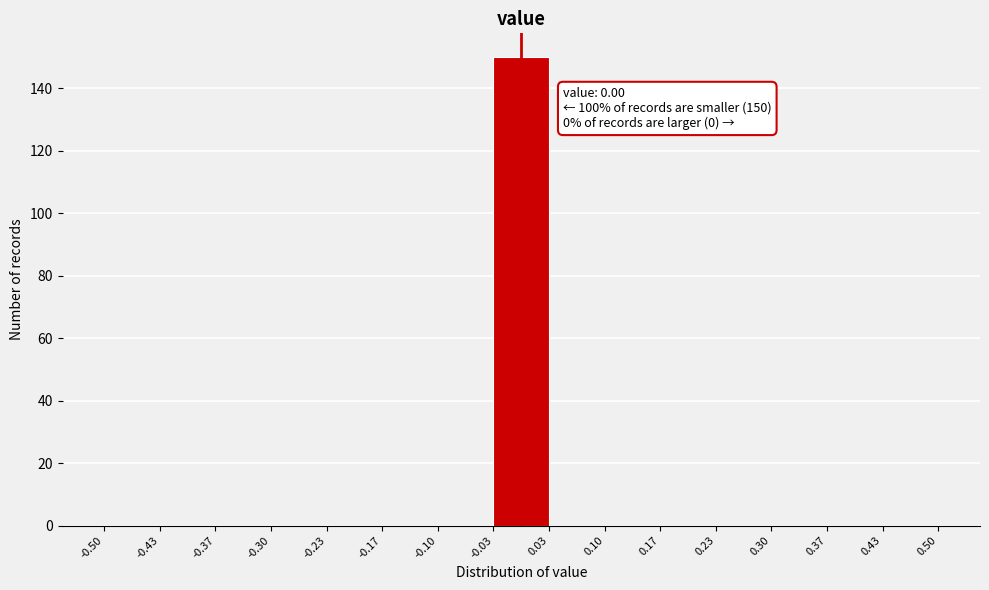

Over which range of the x-axis is the bar tallest?

-0.03 to 0.03